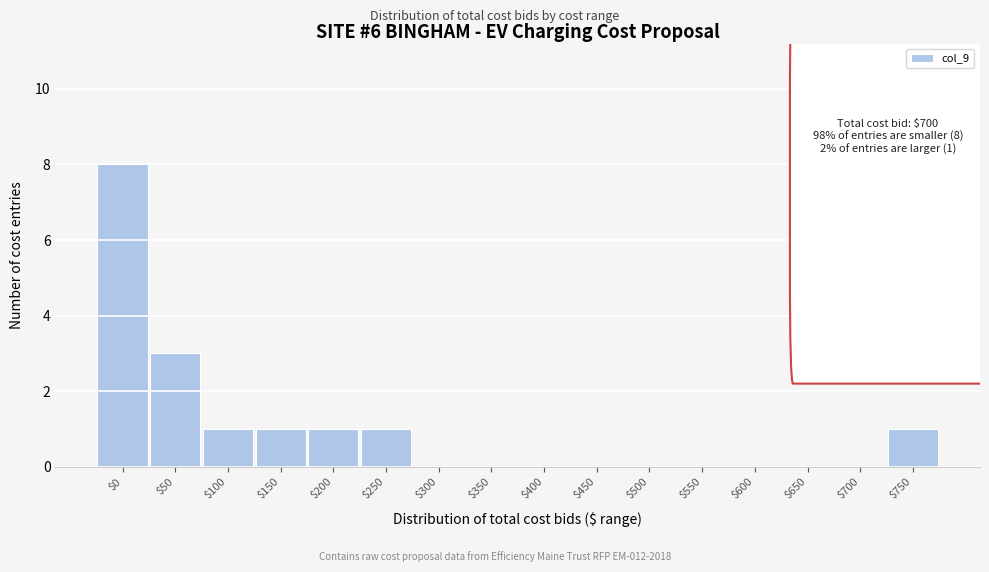

Read the value at $50.

3